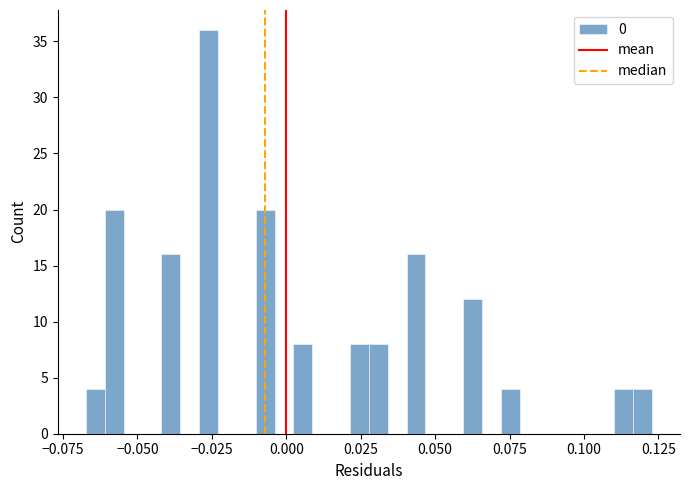

Read against the x-axis, roughly where is the centre of the tallest bar?

-0.025